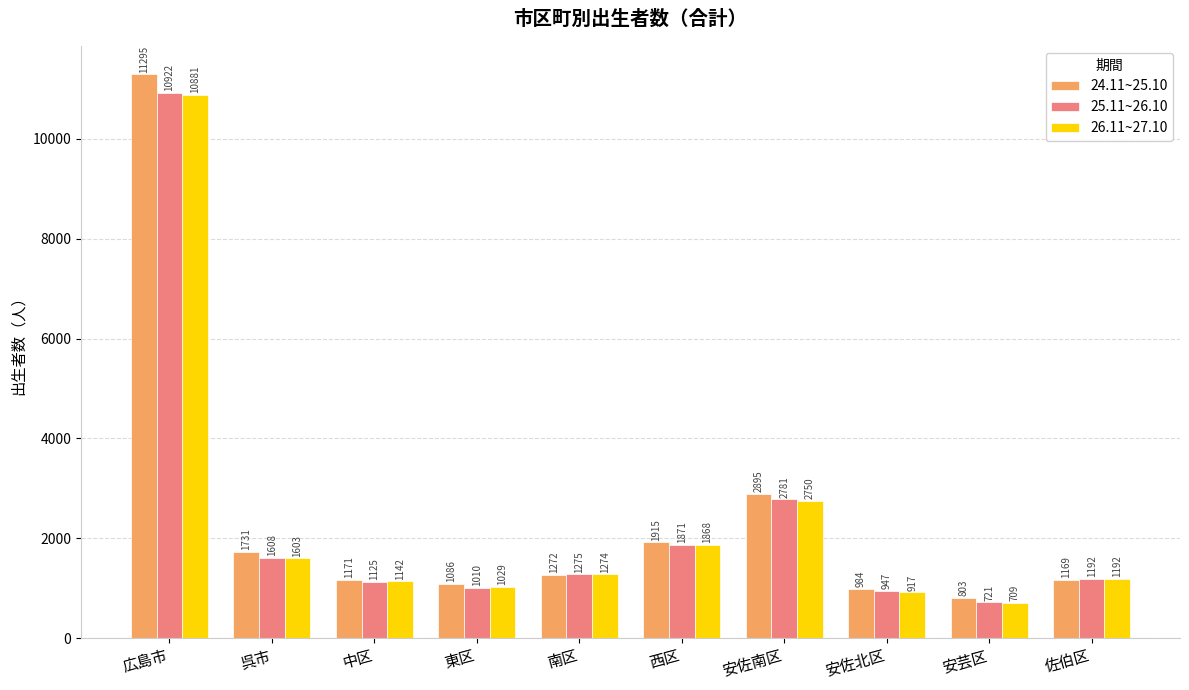

Reading right to left, extract all data points from this chart.

24.11~25.10: 佐伯区=1169	安芸区=803	安佐北区=984	安佐南区=2895	西区=1915	南区=1272	東区=1086	中区=1171	呉市=1731	広島市=11295
25.11~26.10: 佐伯区=1192	安芸区=721	安佐北区=947	安佐南区=2781	西区=1871	南区=1275	東区=1010	中区=1125	呉市=1608	広島市=10922
26.11~27.10: 佐伯区=1192	安芸区=709	安佐北区=917	安佐南区=2750	西区=1868	南区=1274	東区=1029	中区=1142	呉市=1603	広島市=10881